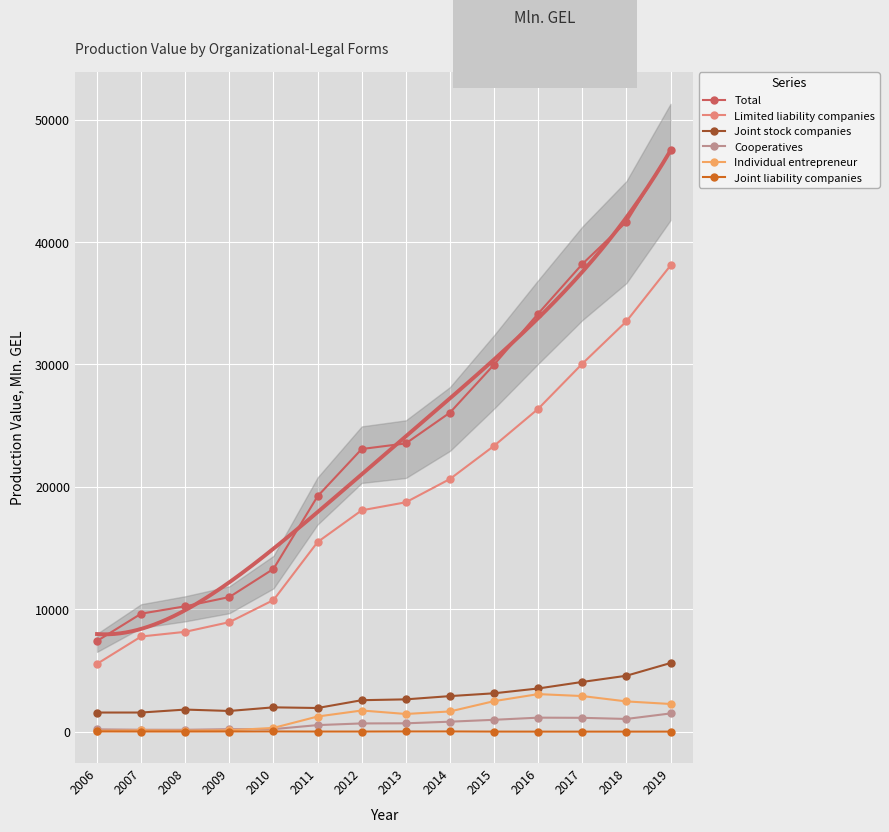

At which category is the sum across all series the highest?

2019